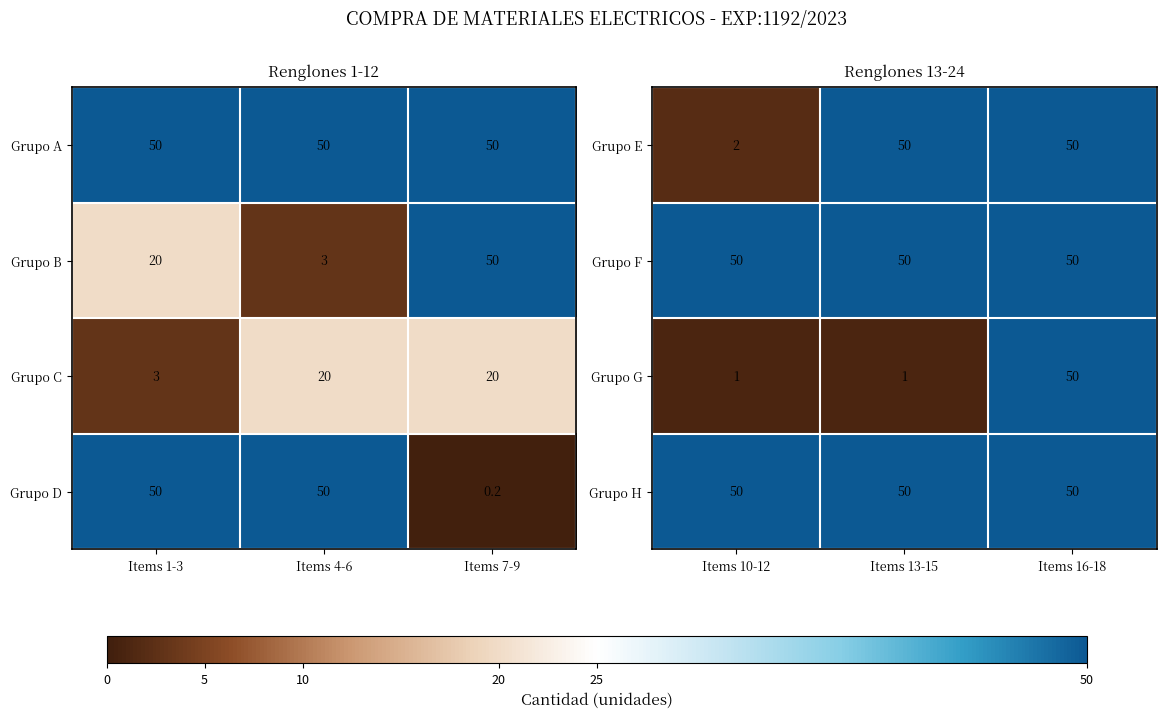

True or false: Grupo F has a value of 66 at Items 16-18.

False